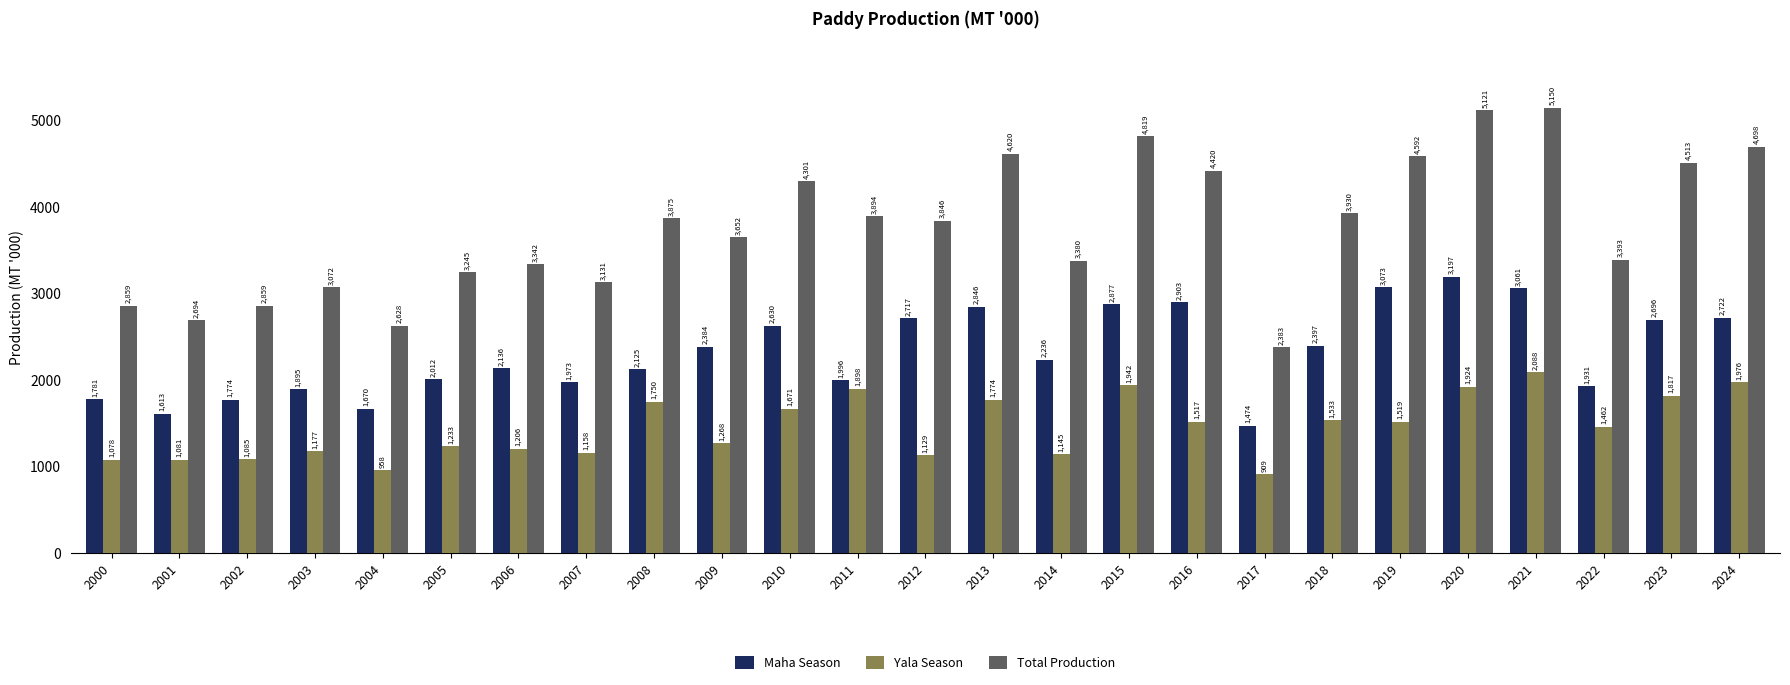

At 2018, list the series in order from largest to smallest.

Total Production, Maha Season, Yala Season